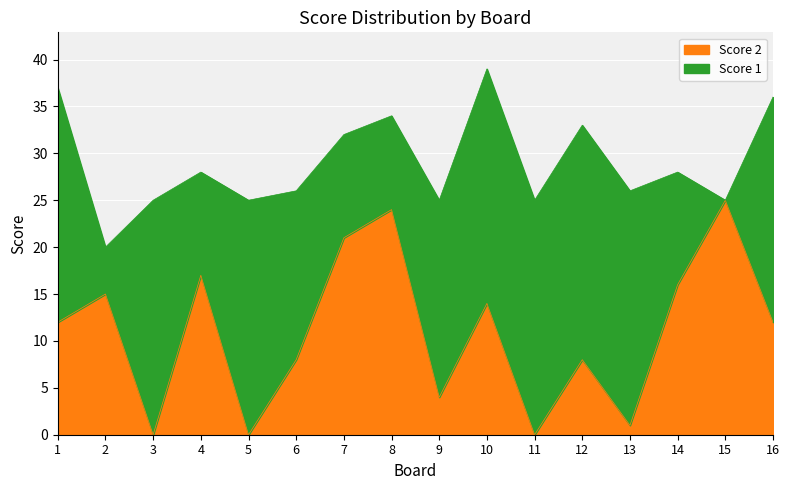

Is it true that the value at 3 is 8?

False